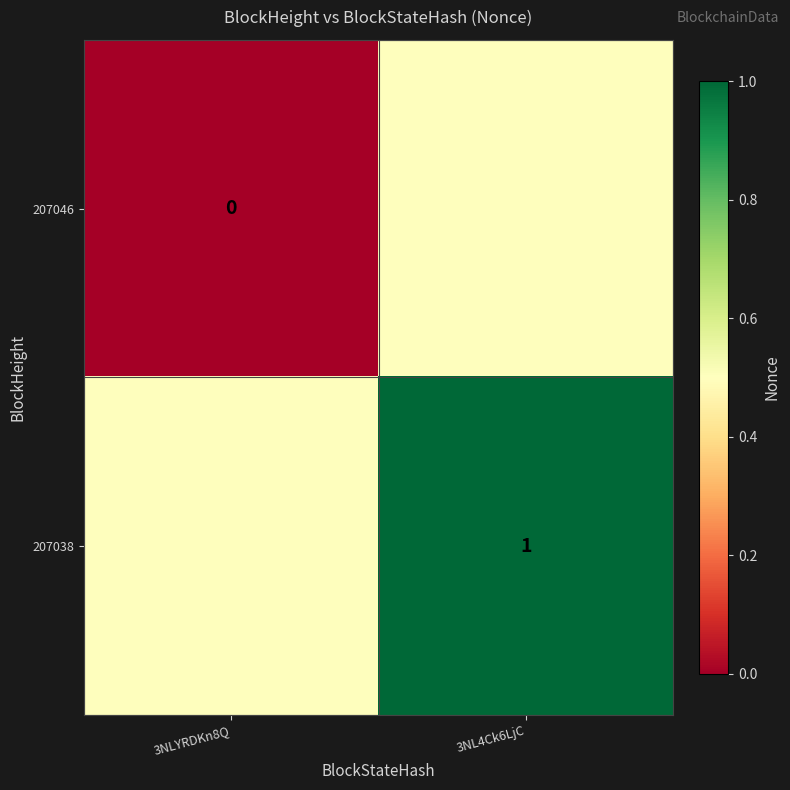

Count the number of data series in this chart.

2